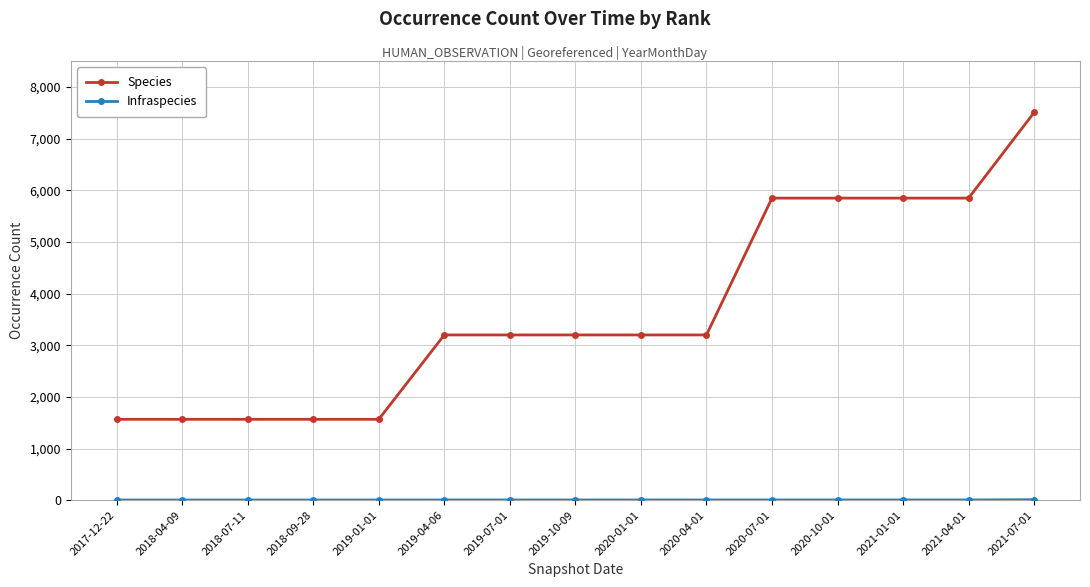

At which category is the sum across all series the highest?

2021-07-01